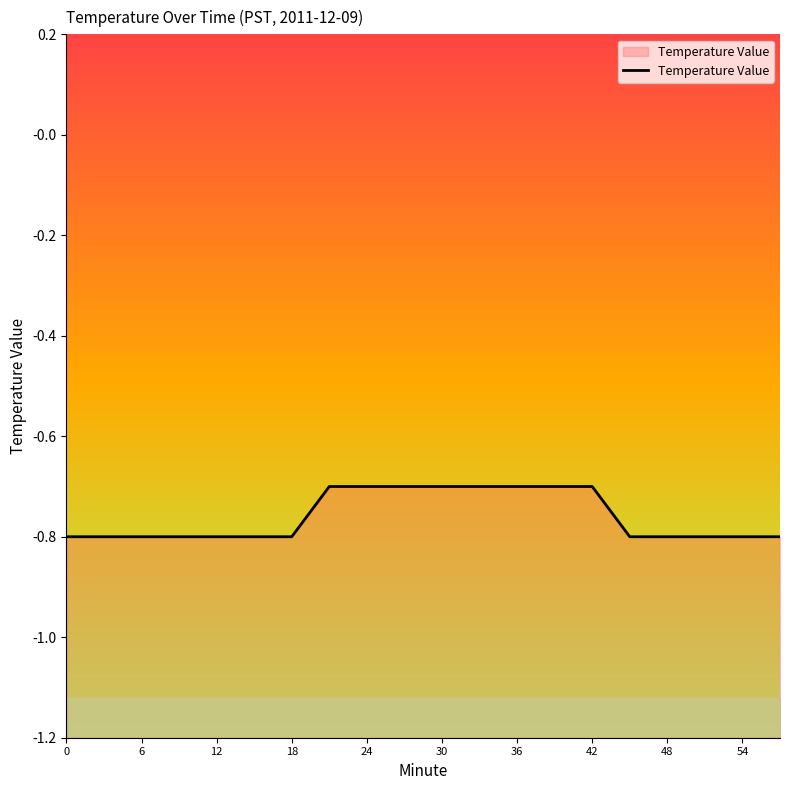

Does the chart display data point markers on the line(s)?

No